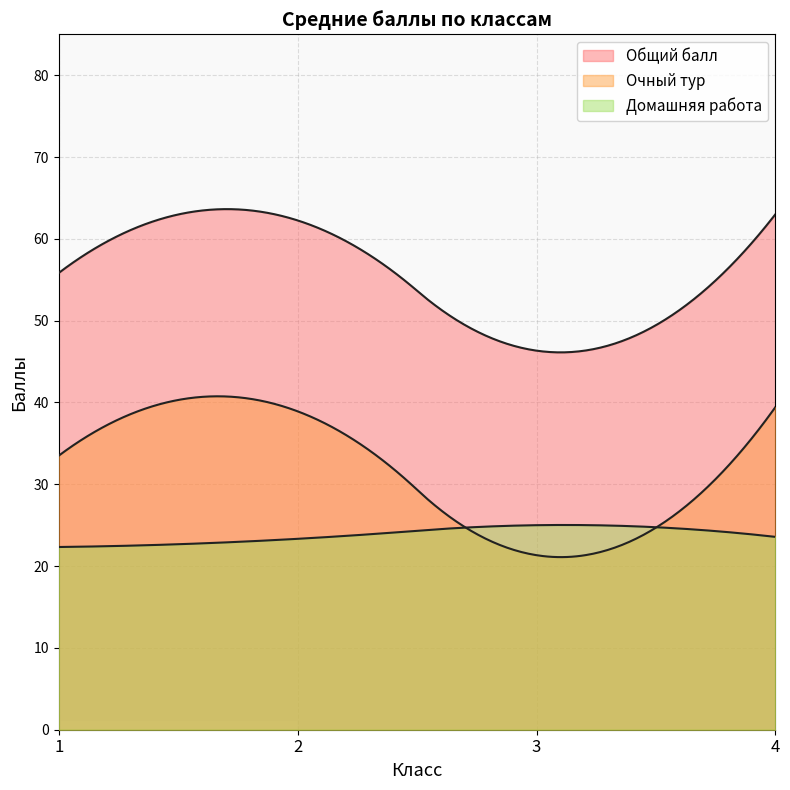

What is the value of the Домашняя работа point at the 10th from the left?

24